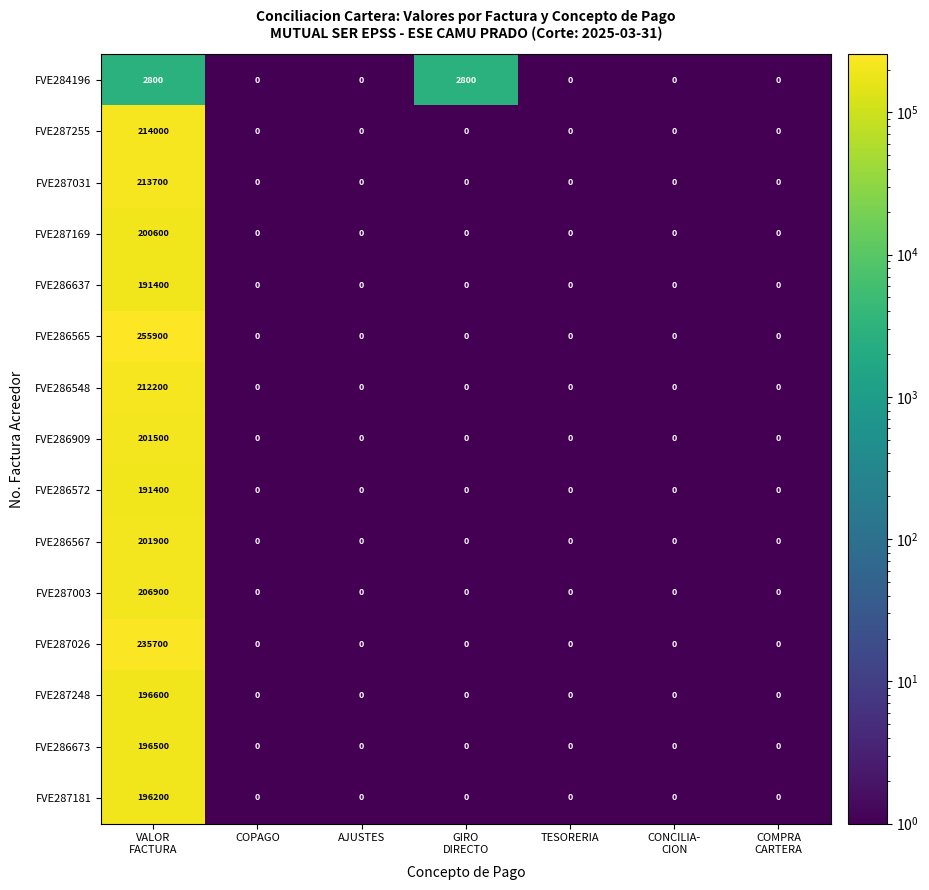

Count the FVE284196 values in the range 0 to 2800.

7